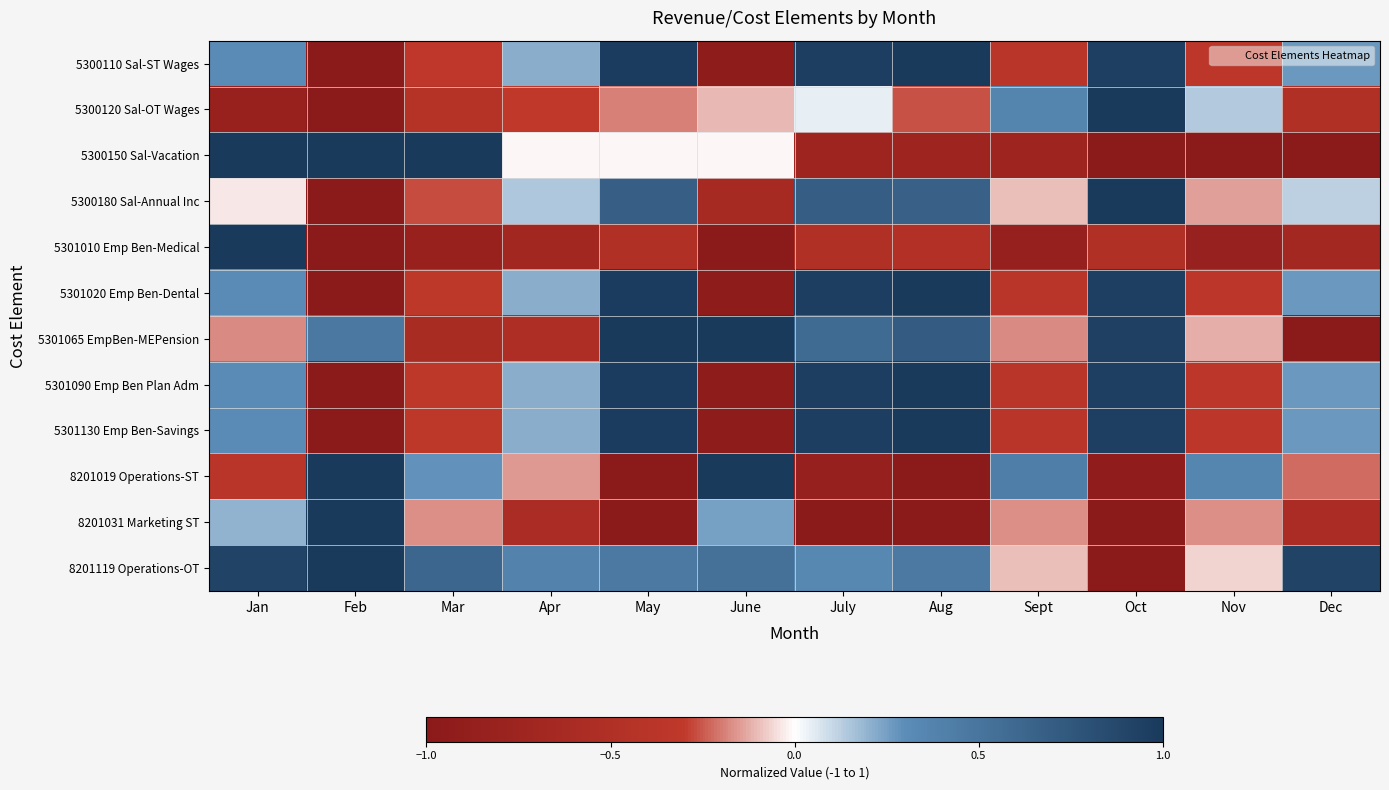

List the series in order of their peak value, lowest first.

5300110 Sal-ST Wages, 5300120 Sal-OT Wages, 5300150 Sal-Vacation, 5300180 Sal-Annual Inc, 5301010 Emp Ben-Medical, 5301020 Emp Ben-Dental, 5301065 EmpBen-MEPension, 5301090 Emp Ben Plan Adm, 5301130 Emp Ben-Savings, 8201019 Operations-ST, 8201031 Marketing ST, 8201119 Operations-OT